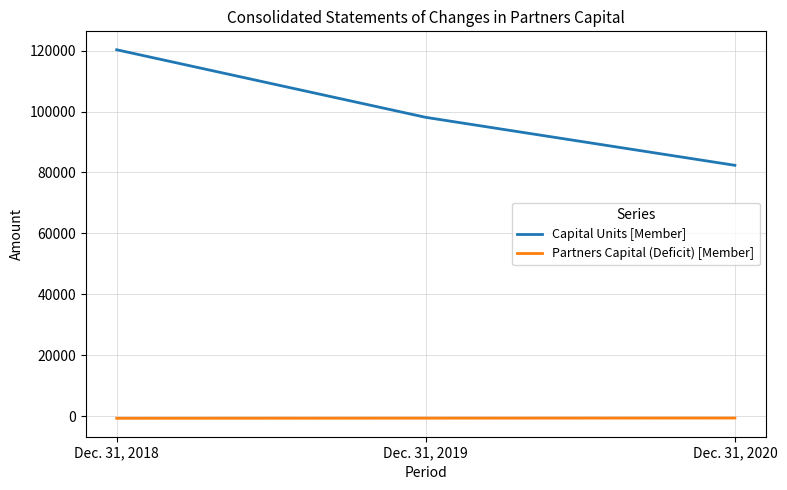

Between Dec. 31, 2018 and Dec. 31, 2019, which series saw the biggest shift?

Capital Units [Member]